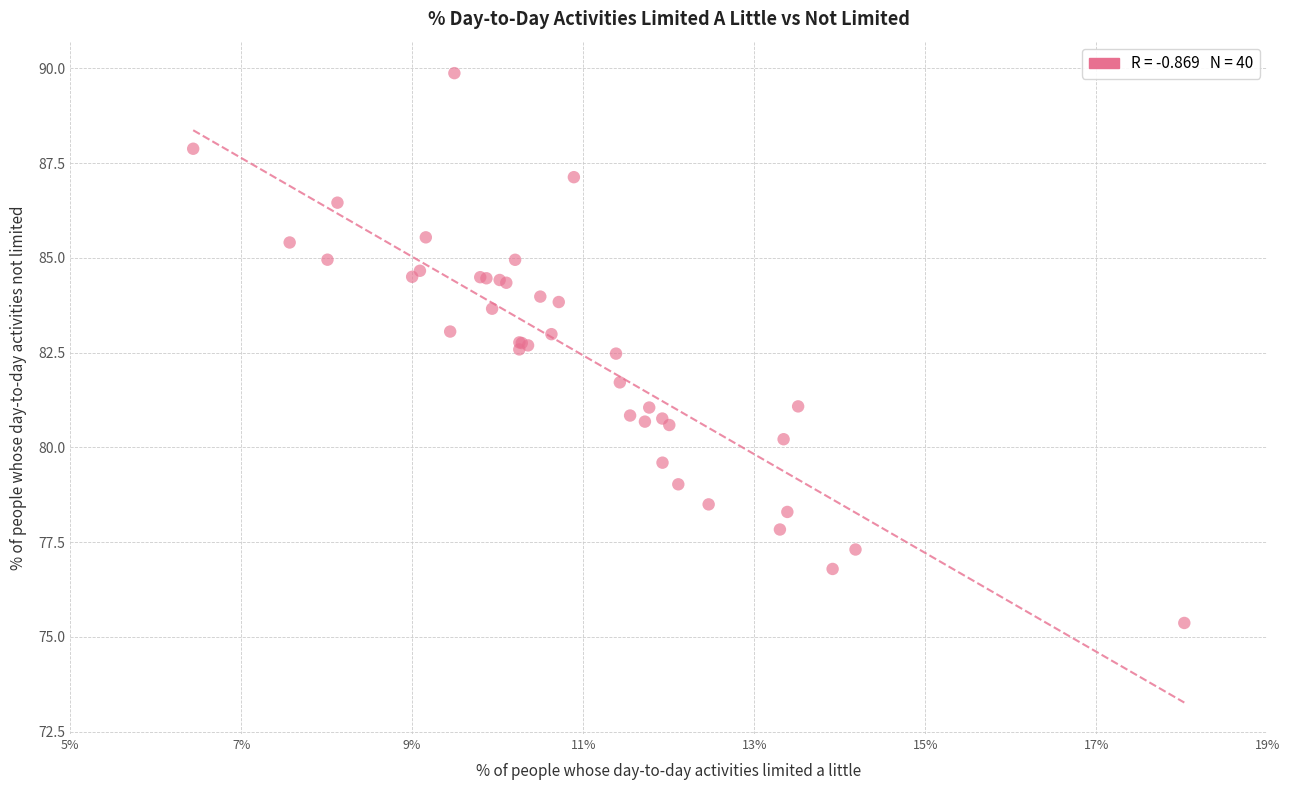

What Y value in the scatter plot is closest to 82?

81.7